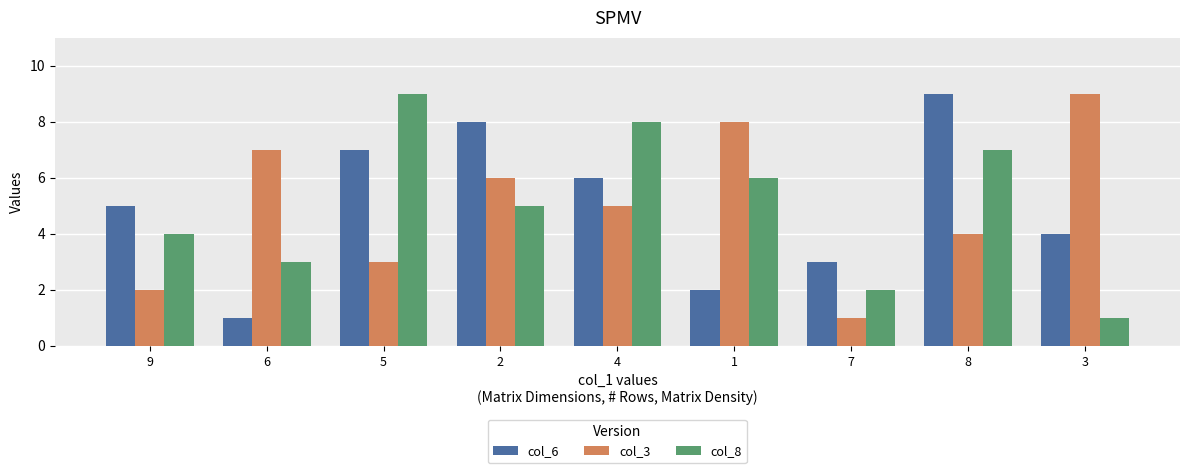

Rank the series at 2 from highest to lowest value.

col_6, col_3, col_8